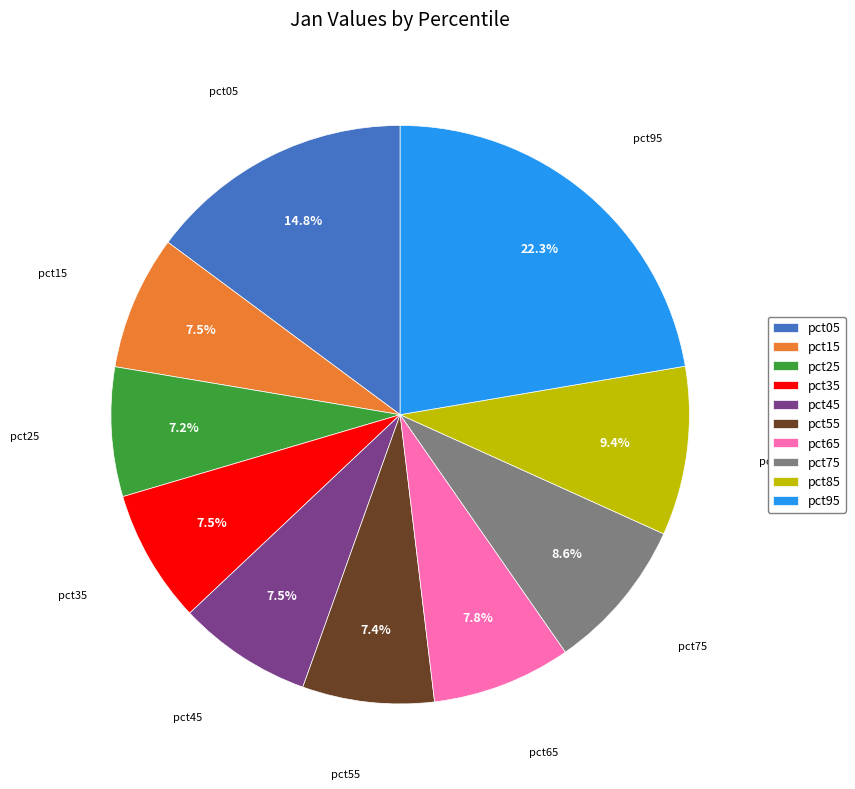

Is it true that pct75 is 9% of the pie?

True